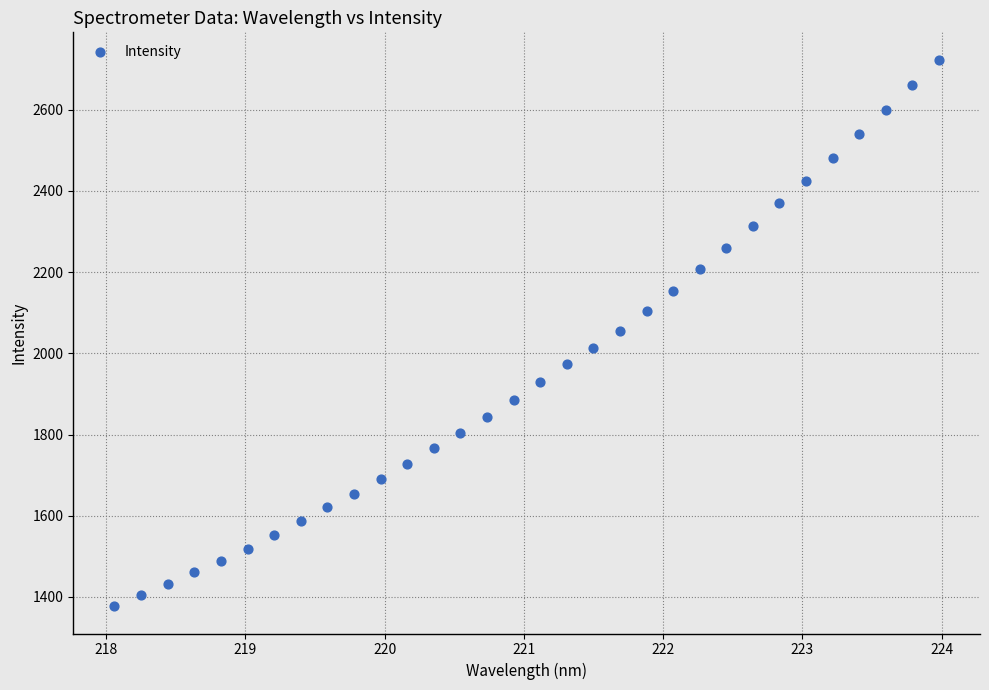

What is the range of X values (max minus min)?

5.9